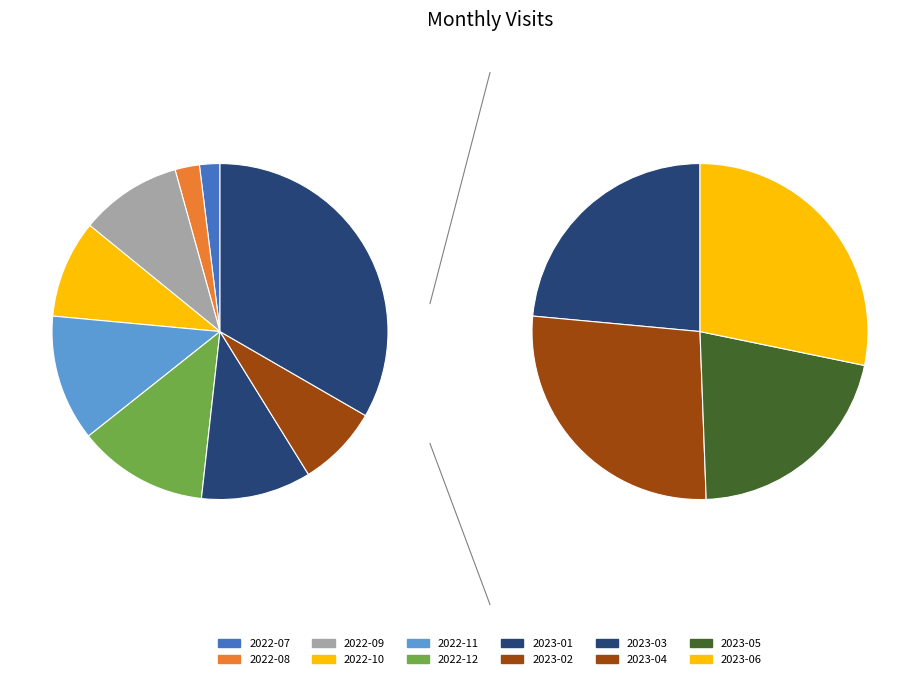

Which has a higher value, 2023-01 or 2023-04?

2023-01